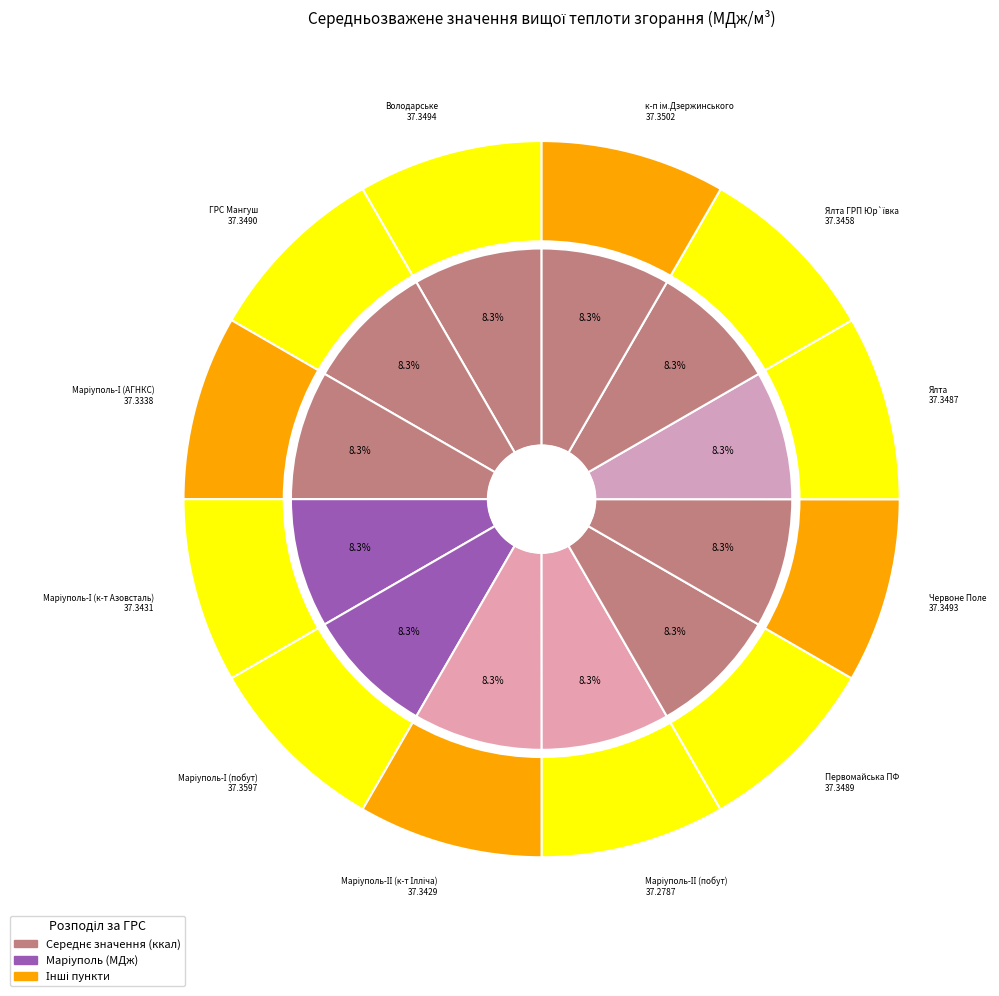

To the nearest percent, what portion does Маріуполь-ІІ (к-т Ілліча) represent?

8%